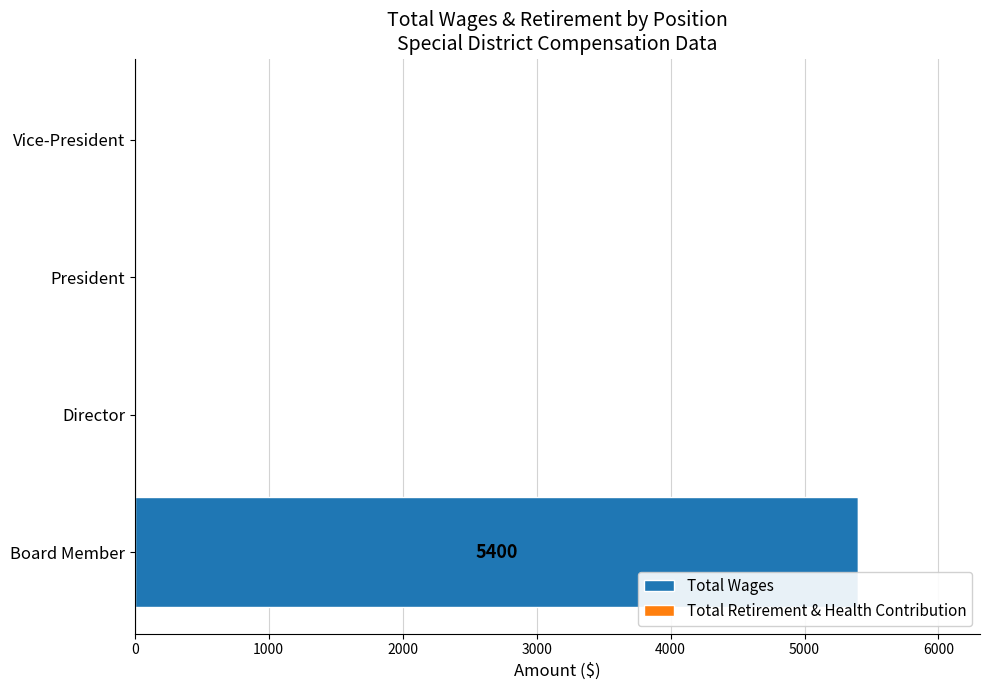

True or false: the data shows 1842 at Vice-President.

False